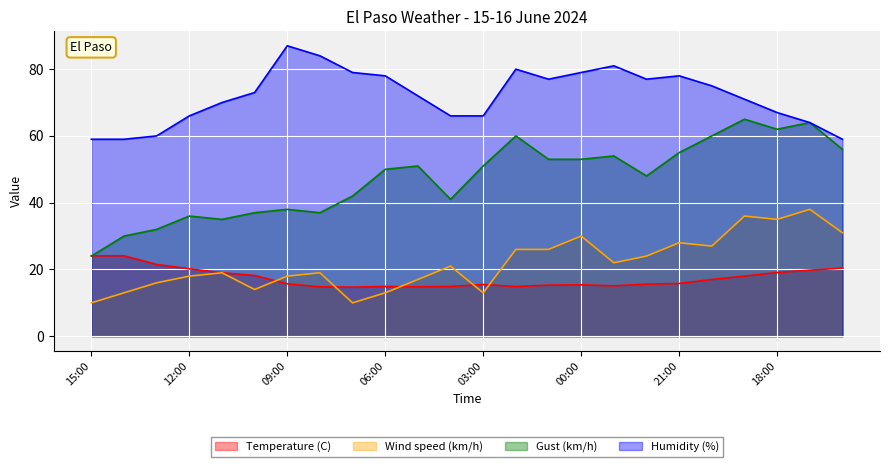

What are all the series names shown in the legend?

Temperature (C), Wind speed (km/h), Gust (km/h), Humidity (%)